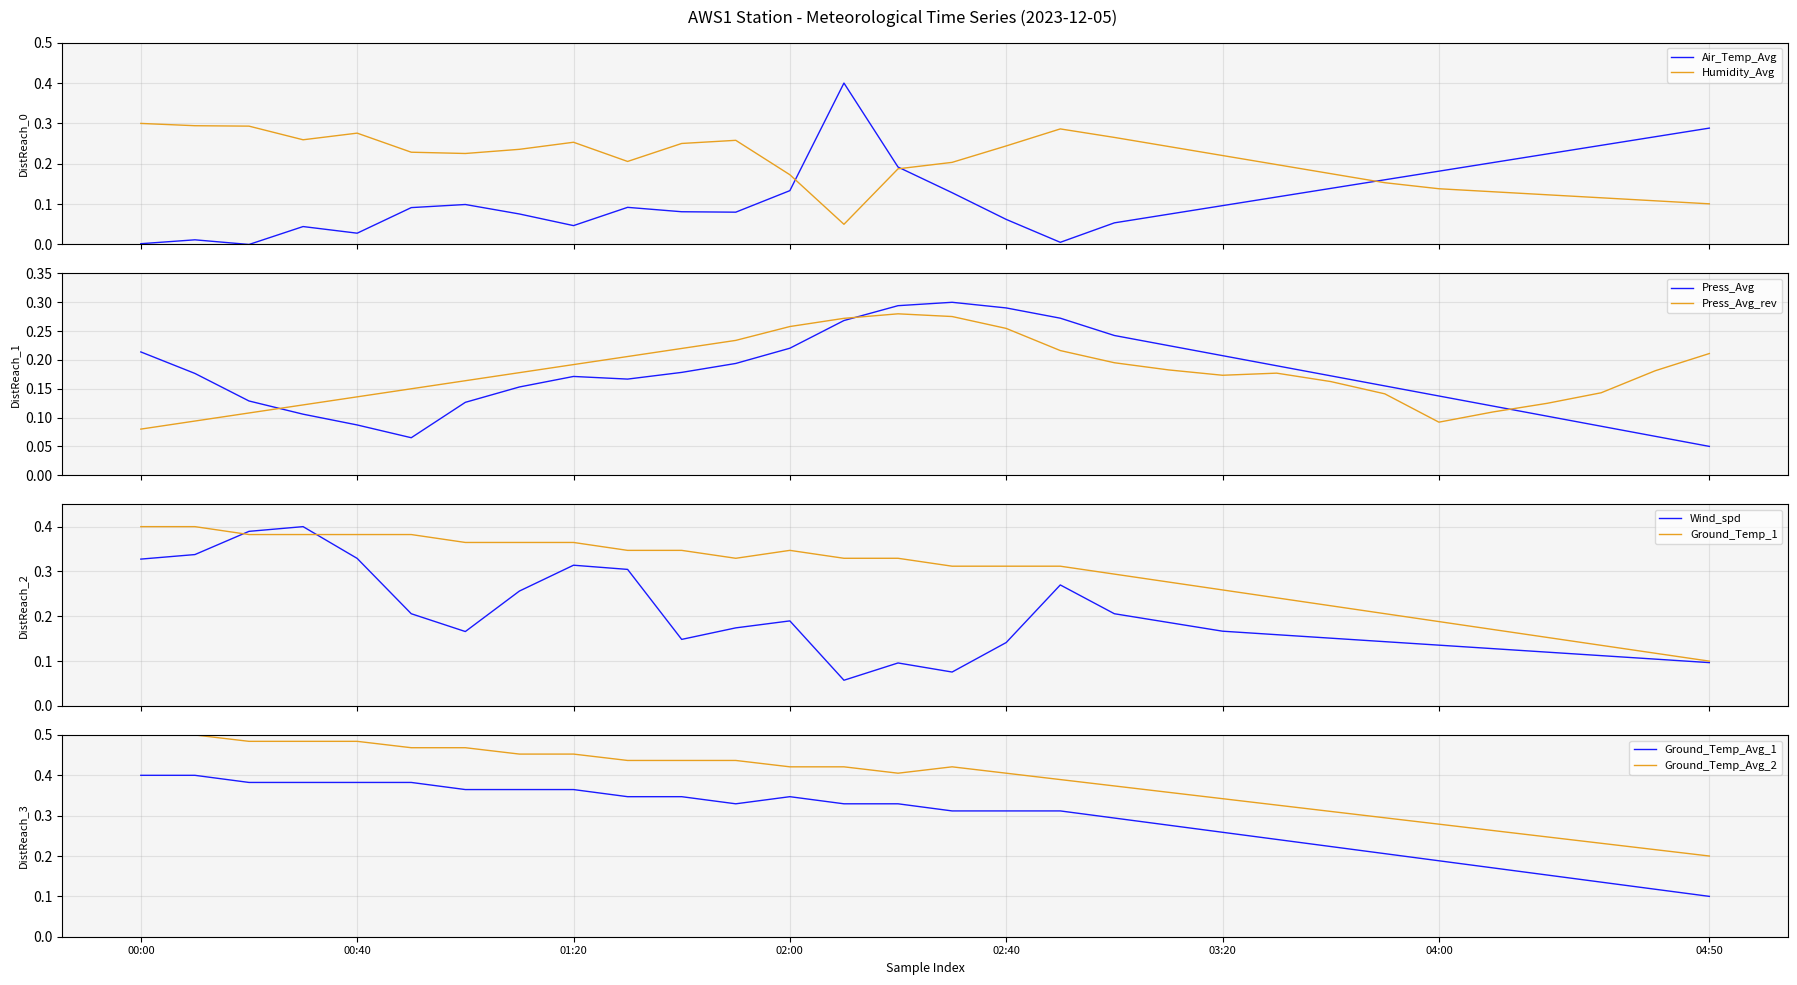

Which has a higher value, 7 or 6?

6